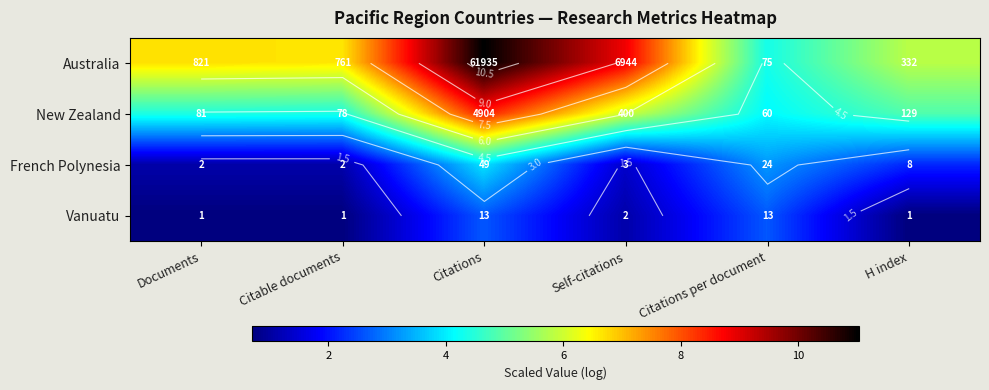

Which series has the largest total across all categories?

Australia